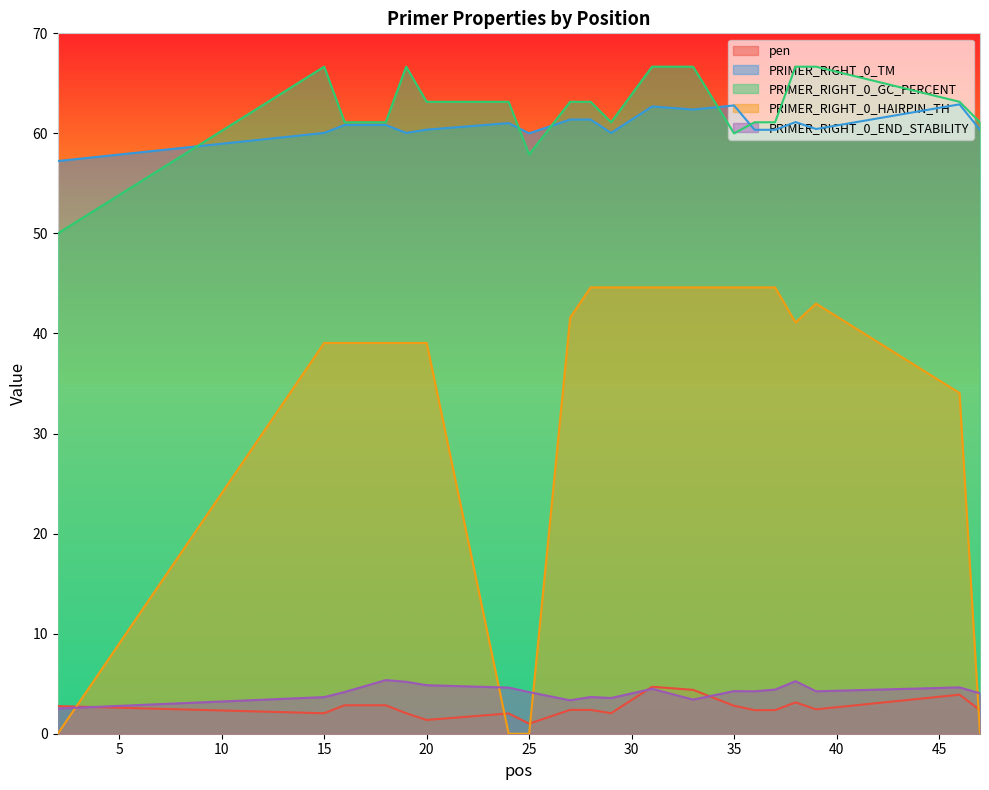

Where is the first local maximum for PRIMER_RIGHT_0_GC_PERCENT?

15